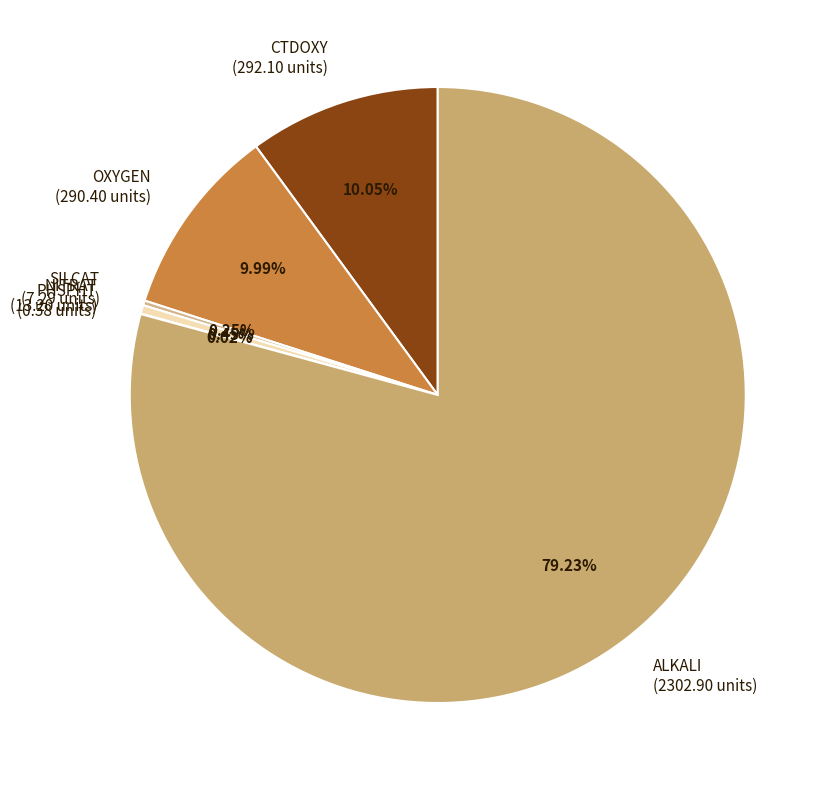

Is the sum of CTDOXY and NITRAT greater than half?

No